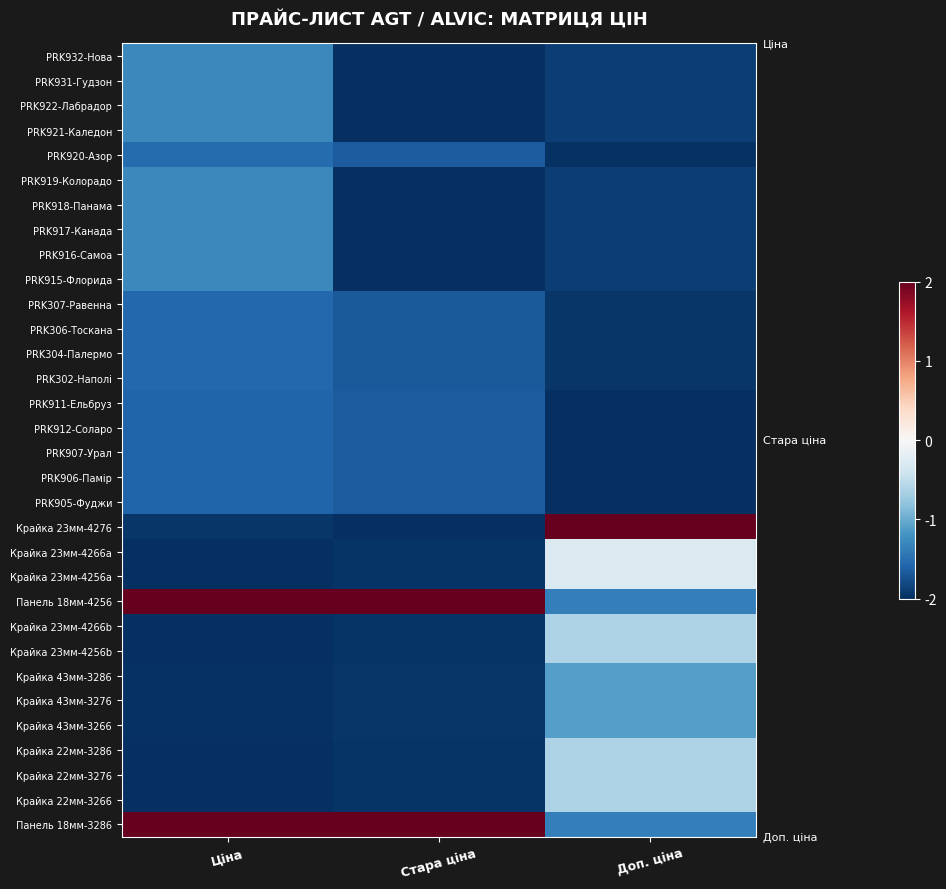

Reading left to right, transcribe all the data shown in this chart.

PRK932-Нова: Ціна=-1.3	Стара ціна=-2.0	Доп. ціна=-1.9
PRK931-Гудзон: Ціна=-1.3	Стара ціна=-2.0	Доп. ціна=-1.9
PRK922-Лабрадор: Ціна=-1.3	Стара ціна=-2.0	Доп. ціна=-1.9
PRK921-Каледон: Ціна=-1.3	Стара ціна=-2.0	Доп. ціна=-1.9
PRK920-Азор: Ціна=-1.5	Стара ціна=-1.7	Доп. ціна=-2.0
PRK919-Колорадо: Ціна=-1.3	Стара ціна=-2.0	Доп. ціна=-1.9
PRK918-Панама: Ціна=-1.3	Стара ціна=-2.0	Доп. ціна=-1.9
PRK917-Канада: Ціна=-1.3	Стара ціна=-2.0	Доп. ціна=-1.9
PRK916-Самоа: Ціна=-1.3	Стара ціна=-2.0	Доп. ціна=-1.9
PRK915-Флорида: Ціна=-1.3	Стара ціна=-2.0	Доп. ціна=-1.9
PRK307-Равенна: Ціна=-1.6	Стара ціна=-1.7	Доп. ціна=-1.9
PRK306-Тоскана: Ціна=-1.6	Стара ціна=-1.7	Доп. ціна=-1.9
PRK304-Палермо: Ціна=-1.6	Стара ціна=-1.7	Доп. ціна=-1.9
PRK302-Наполі: Ціна=-1.6	Стара ціна=-1.7	Доп. ціна=-1.9
PRK911-Ельбруз: Ціна=-1.6	Стара ціна=-1.7	Доп. ціна=-2.0
PRK912-Соларо: Ціна=-1.6	Стара ціна=-1.7	Доп. ціна=-2.0
PRK907-Урал: Ціна=-1.6	Стара ціна=-1.7	Доп. ціна=-2.0
PRK906-Памір: Ціна=-1.6	Стара ціна=-1.7	Доп. ціна=-2.0
PRK905-Фуджи: Ціна=-1.6	Стара ціна=-1.7	Доп. ціна=-2.0
Крайка 23мм-4276: Ціна=-1.9	Стара ціна=-2.0	Доп. ціна=2.0
Крайка 23мм-4266a: Ціна=-2.0	Стара ціна=-2.0	Доп. ціна=-0.3
Крайка 23мм-4256a: Ціна=-2.0	Стара ціна=-2.0	Доп. ціна=-0.3
Панель 18мм-4256: Ціна=2.0	Стара ціна=2.0	Доп. ціна=-1.4
Крайка 23мм-4266b: Ціна=-2.0	Стара ціна=-2.0	Доп. ціна=-0.6
Крайка 23мм-4256b: Ціна=-2.0	Стара ціна=-2.0	Доп. ціна=-0.6
Крайка 43мм-3286: Ціна=-2.0	Стара ціна=-1.9	Доп. ціна=-1.1
Крайка 43мм-3276: Ціна=-2.0	Стара ціна=-1.9	Доп. ціна=-1.1
Крайка 43мм-3266: Ціна=-2.0	Стара ціна=-1.9	Доп. ціна=-1.1
Крайка 22мм-3286: Ціна=-2.0	Стара ціна=-2.0	Доп. ціна=-0.6
Крайка 22мм-3276: Ціна=-2.0	Стара ціна=-2.0	Доп. ціна=-0.6
Крайка 22мм-3266: Ціна=-2.0	Стара ціна=-2.0	Доп. ціна=-0.6
Панель 18мм-3286: Ціна=2.0	Стара ціна=2.0	Доп. ціна=-1.4